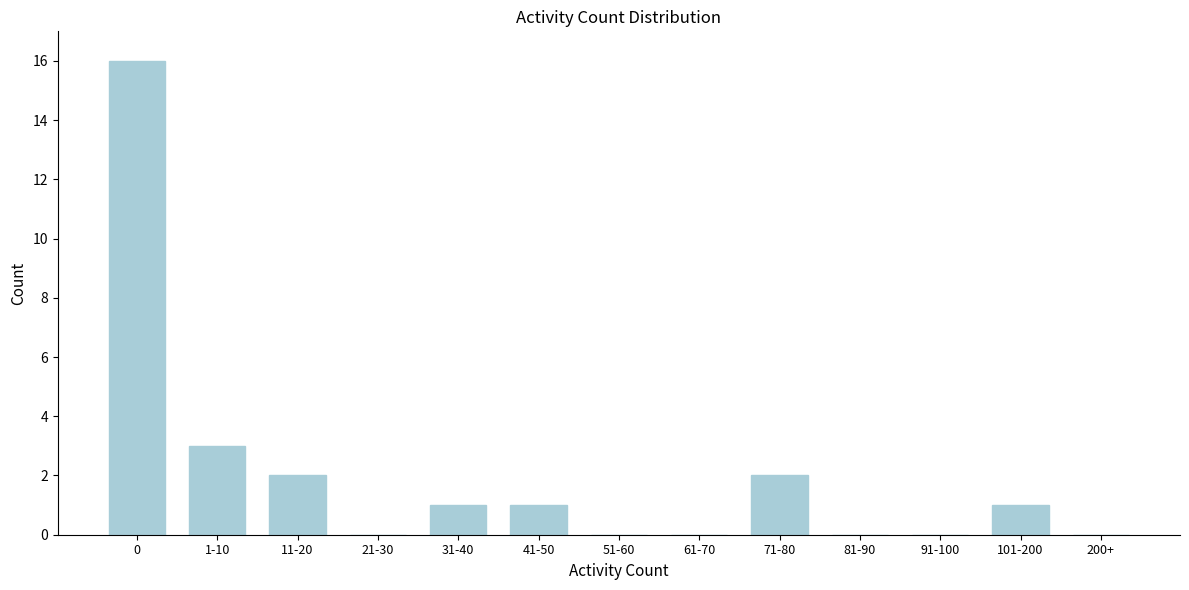

Reading left to right, list all the values displayed in this chart.

0=16	1-10=3	11-20=2	21-30=0	31-40=1	41-50=1	51-60=0	61-70=0	71-80=2	81-90=0	91-100=0	101-200=1	200+=0